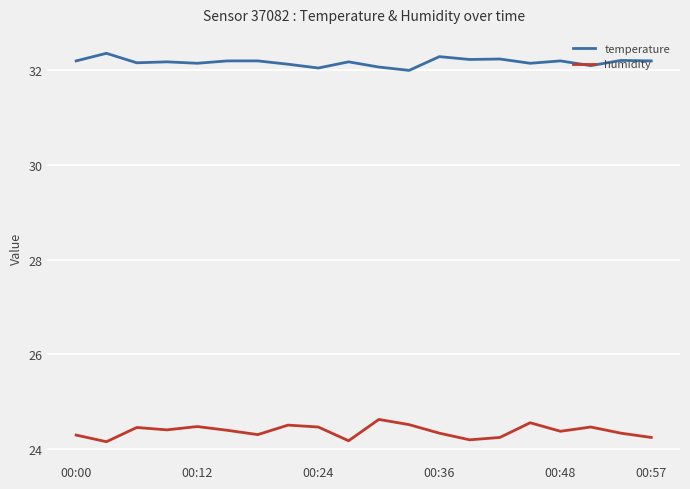

What is the maximum value for temperature?

32.4